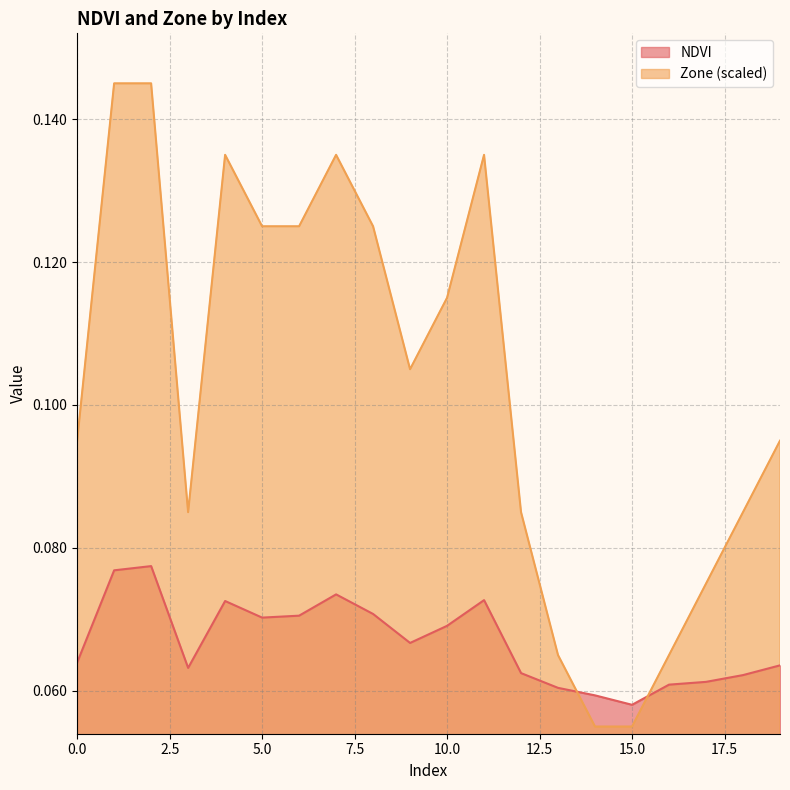

Reading right to left, list all the values displayed in this chart.

NDVI: 19=0.1	18=0.1	17=0.1	16=0.1	15=0.1	14=0.1	13=0.1	12=0.1	11=0.1	10=0.1	9=0.1	8=0.1	7=0.1	6=0.1	5=0.1	4=0.1	3=0.1	2=0.1	1=0.1	0=0.1
Zone: 19=0.1	18=0.1	17=0.1	16=0.1	15=0.1	14=0.1	13=0.1	12=0.1	11=0.1	10=0.1	9=0.1	8=0.1	7=0.1	6=0.1	5=0.1	4=0.1	3=0.1	2=0.1	1=0.1	0=0.1